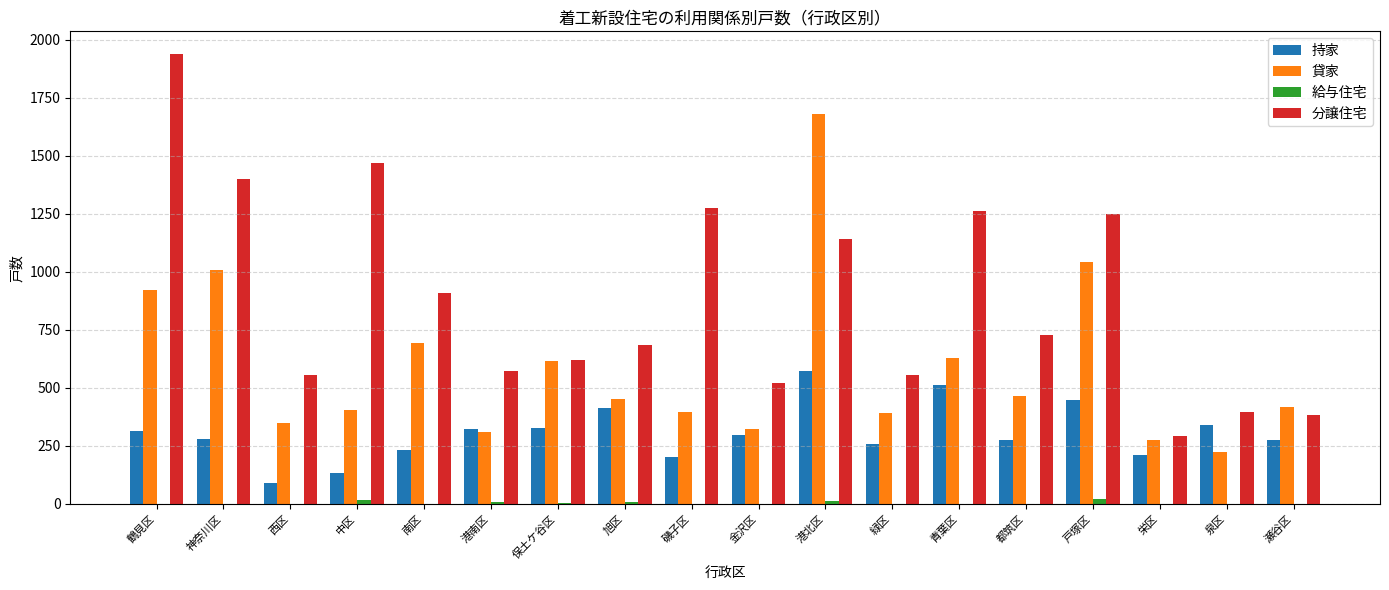

The value of 分譲住宅 at 緑区 is 364. True or false?

False